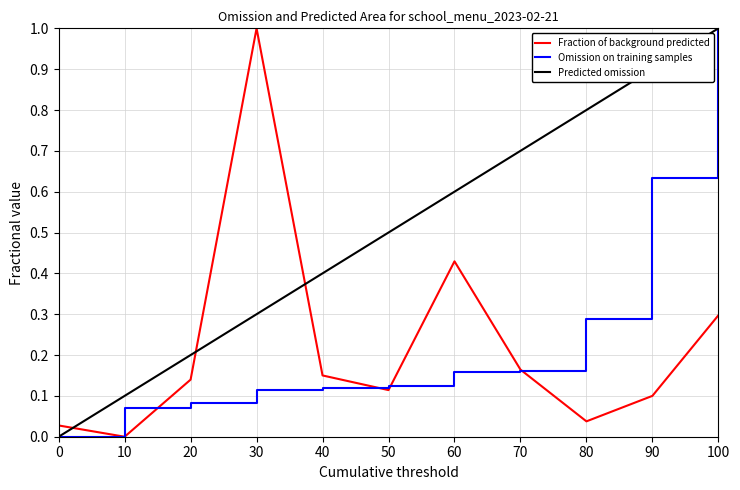

True or false: Fraction of background predicted and Predicted omission cross at least once.

True